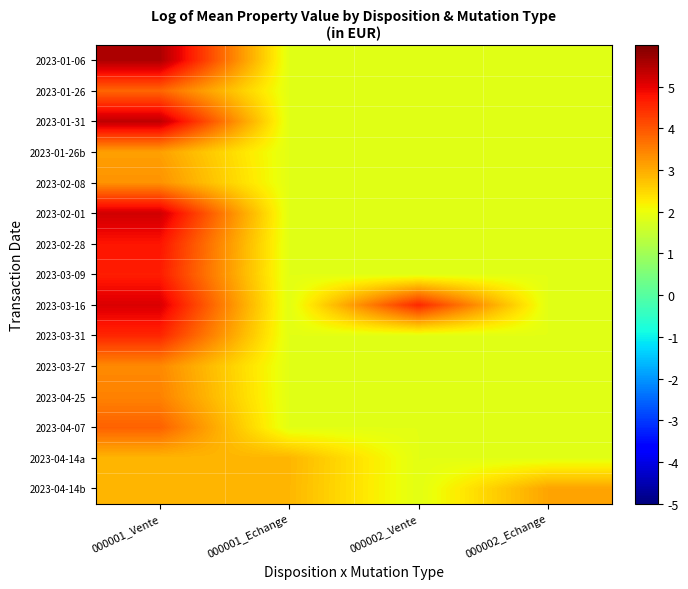

Reading left to right, extract all data points from this chart.

2023-01-06: 000001_Vente=5.6	000001_Echange=1.9	000002_Vente=1.9	000002_Echange=1.9
2023-01-26: 000001_Vente=3.8	000001_Echange=1.9	000002_Vente=1.9	000002_Echange=1.9
2023-01-31: 000001_Vente=5.4	000001_Echange=1.9	000002_Vente=1.9	000002_Echange=1.9
2023-01-26b: 000001_Vente=3.1	000001_Echange=1.9	000002_Vente=1.9	000002_Echange=1.9
2023-02-08: 000001_Vente=3.3	000001_Echange=1.9	000002_Vente=1.9	000002_Echange=1.9
2023-02-01: 000001_Vente=5.2	000001_Echange=1.9	000002_Vente=1.9	000002_Echange=1.9
2023-02-28: 000001_Vente=4.8	000001_Echange=1.9	000002_Vente=1.9	000002_Echange=1.9
2023-03-09: 000001_Vente=4.7	000001_Echange=1.9	000002_Vente=1.9	000002_Echange=1.9
2023-03-16: 000001_Vente=5.1	000001_Echange=1.9	000002_Vente=4.5	000002_Echange=1.9
2023-03-31: 000001_Vente=4.6	000001_Echange=1.9	000002_Vente=1.9	000002_Echange=1.9
2023-03-27: 000001_Vente=3.4	000001_Echange=1.9	000002_Vente=1.9	000002_Echange=1.9
2023-04-25: 000001_Vente=3.5	000001_Echange=1.9	000002_Vente=1.9	000002_Echange=1.9
2023-04-07: 000001_Vente=3.9	000001_Echange=1.9	000002_Vente=1.9	000002_Echange=1.9
2023-04-14a: 000001_Vente=2.9	000001_Echange=2.9	000002_Vente=1.9	000002_Echange=1.9
2023-04-14b: 000001_Vente=2.9	000001_Echange=2.9	000002_Vente=1.9	000002_Echange=3.1